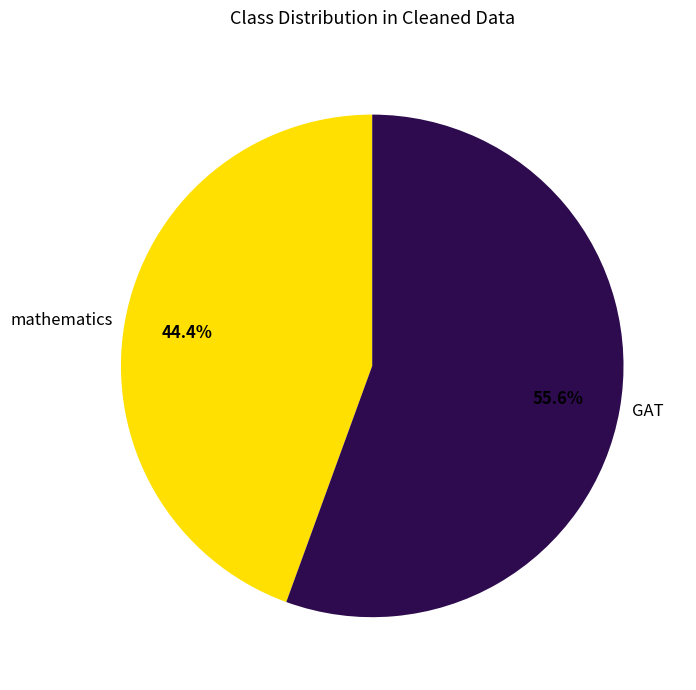

Which slice is the smallest?

mathematics